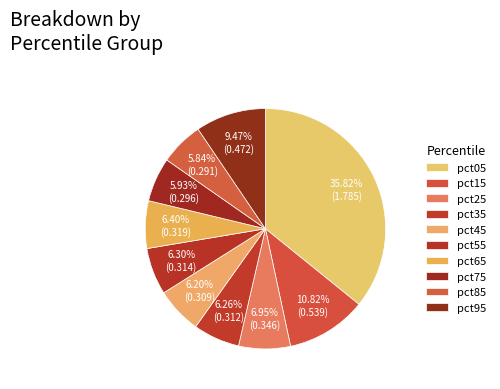

Do pct45 and pct55 together represent more than half of the pie?

No